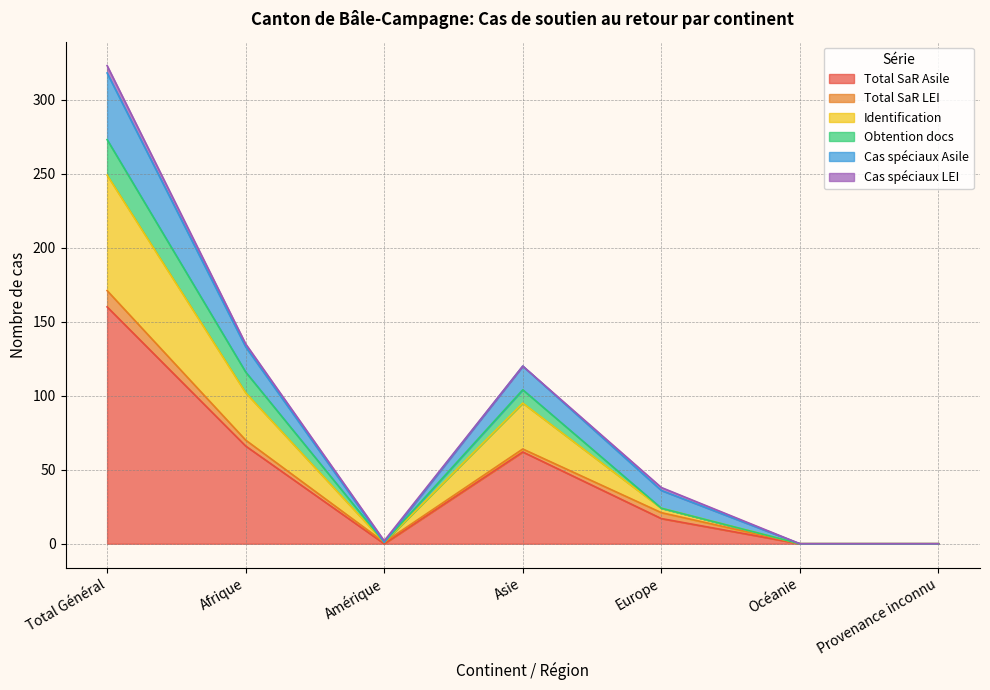

How many values in the Identification series exceed 24?

3